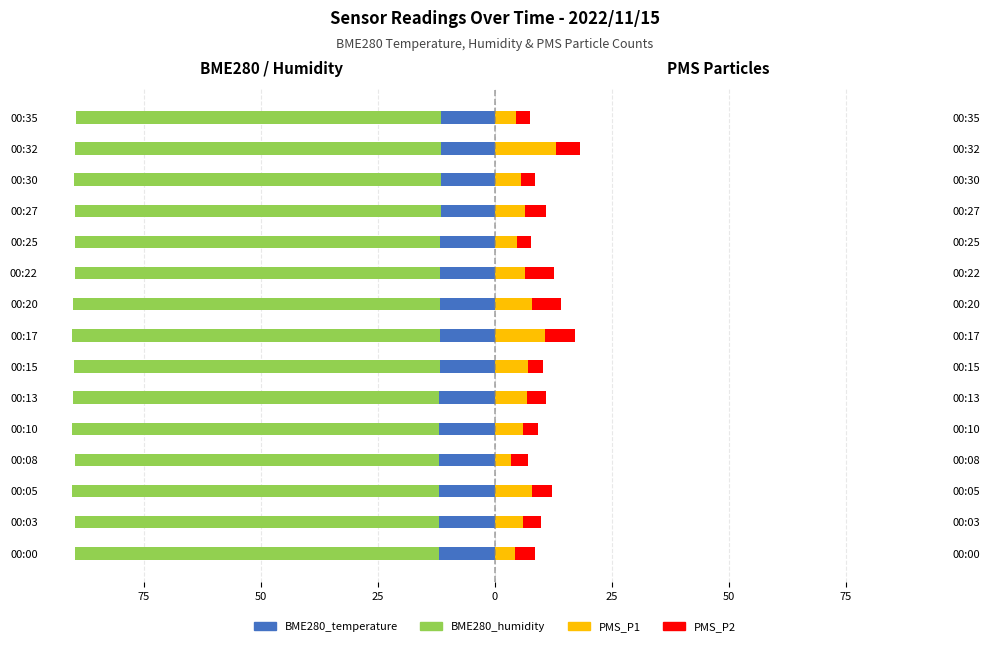

What is the difference between the highest and lowest values at 25?

81.4